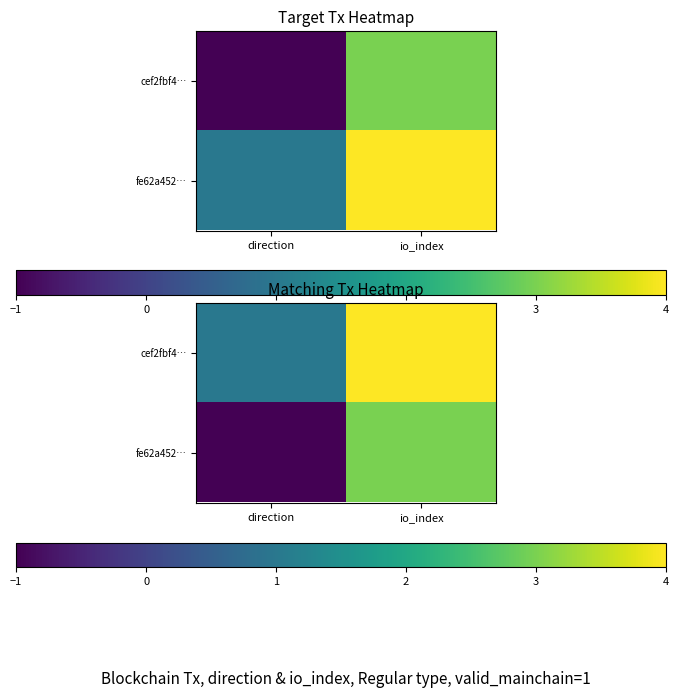

Is it true that fe62a452… equals -2 at direction?

False